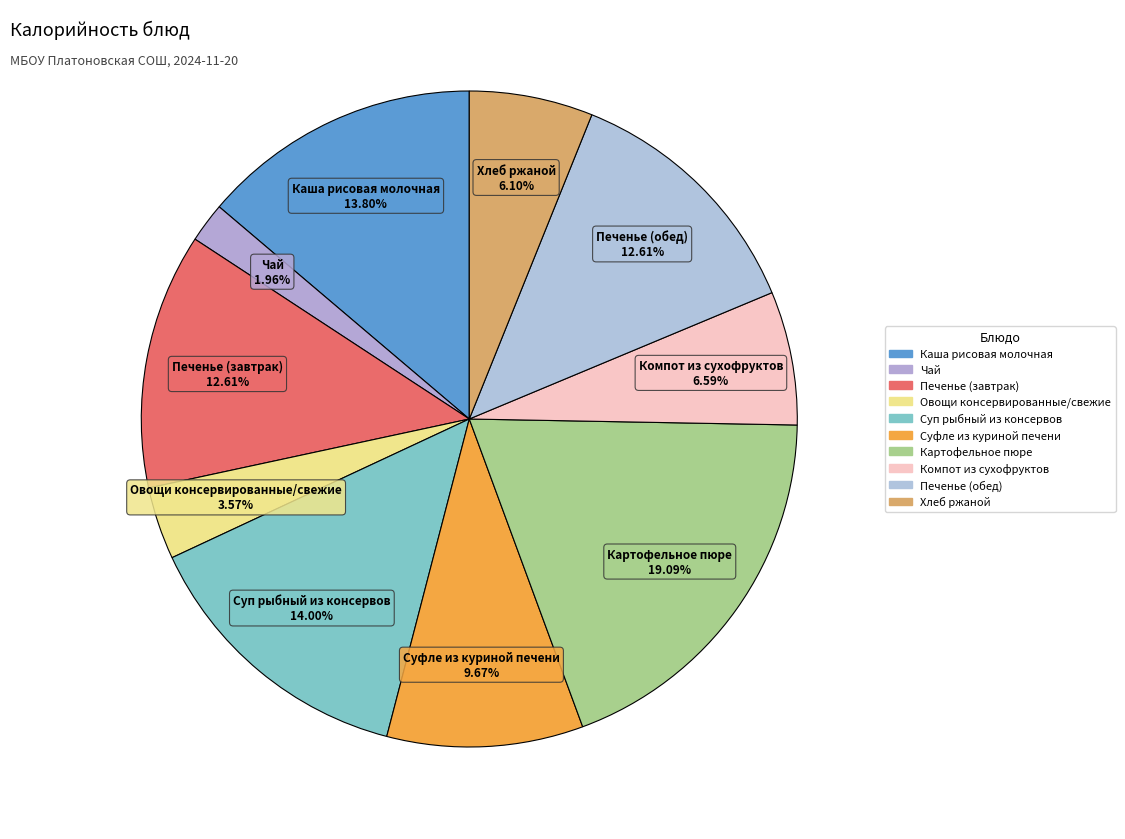

Between Компот из сухофруктов and Суп рыбный из консервов, which is larger?

Суп рыбный из консервов